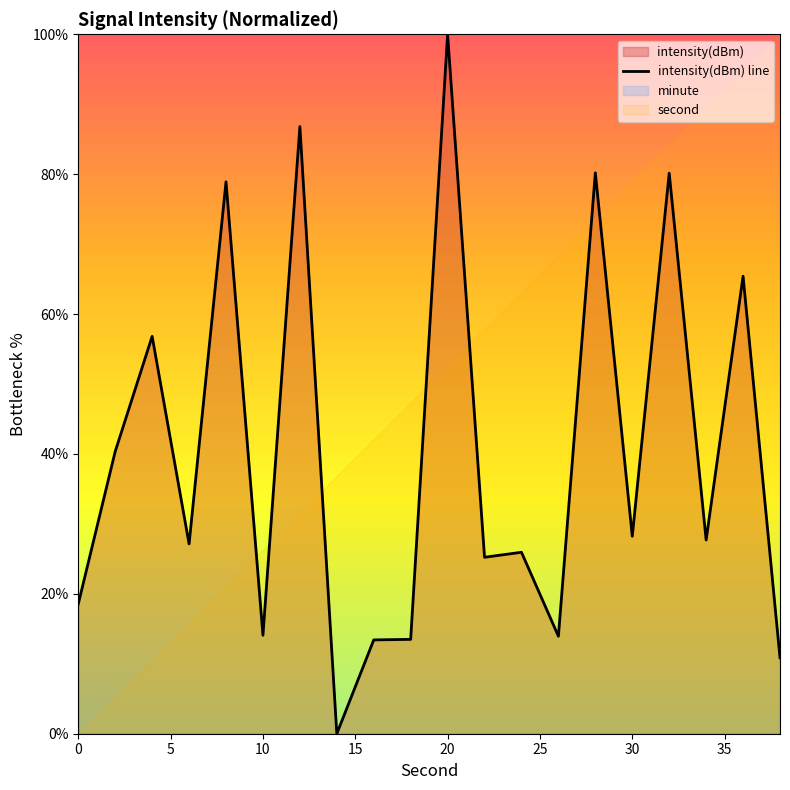

Does the chart have visible grid lines?

No